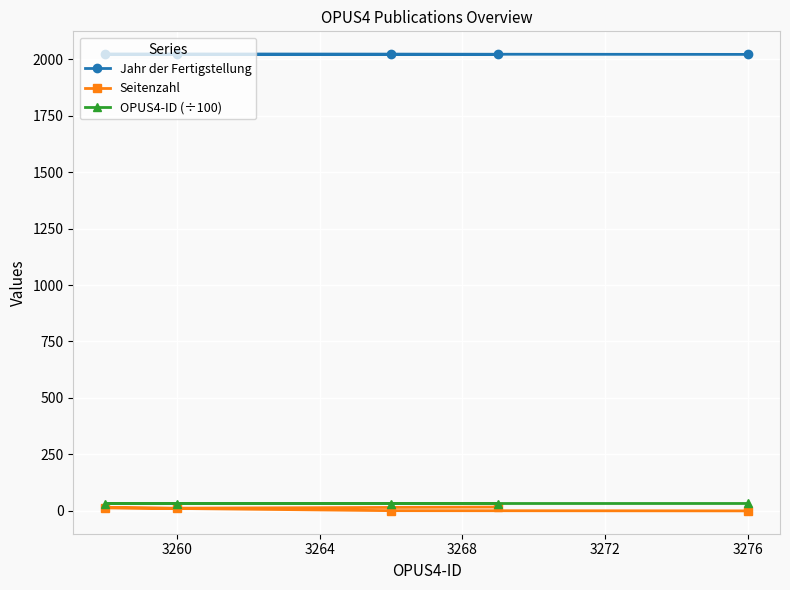

At how many categories does at least one series exceed 227?

5